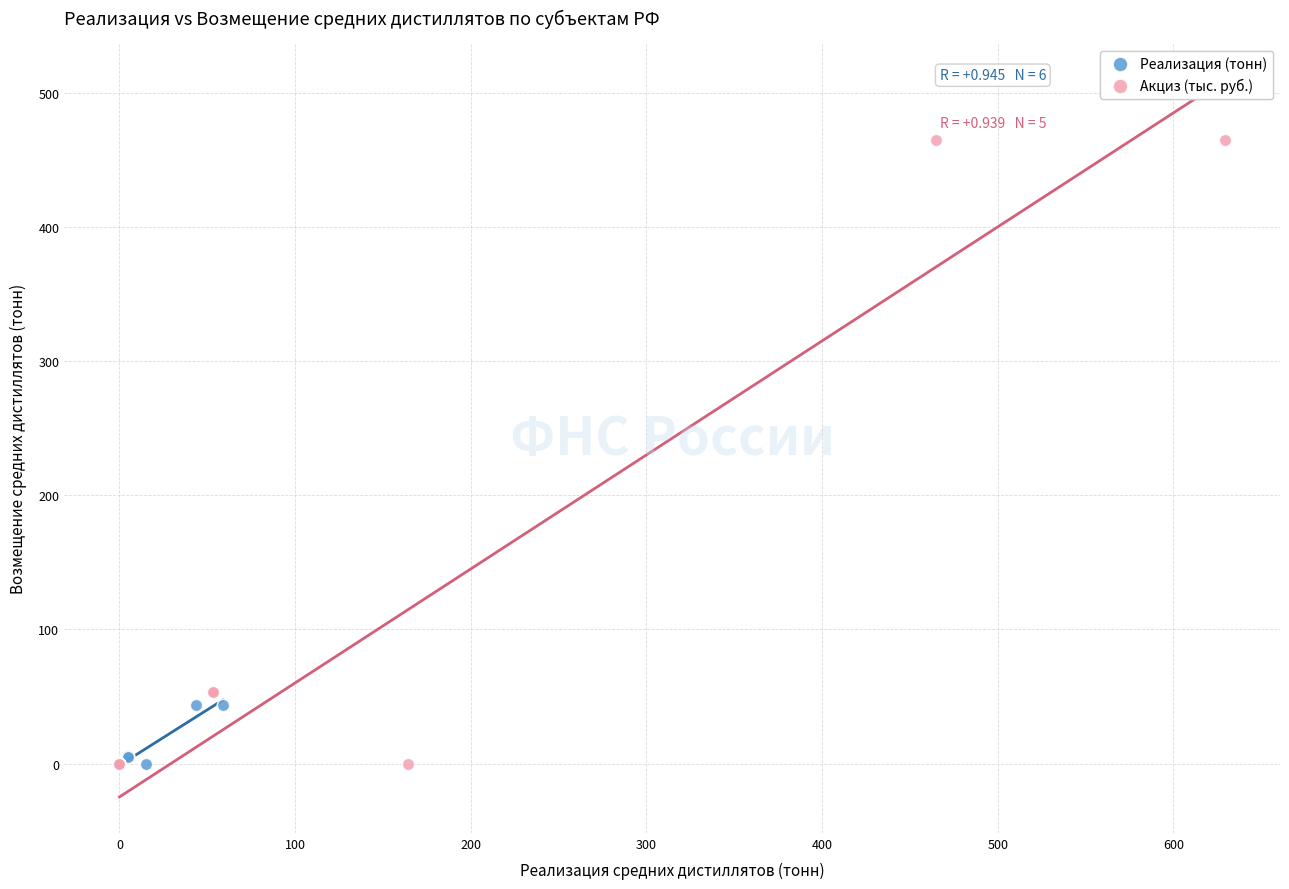

Which series reaches the maximum Y coordinate?

Акциз (тыс. руб.)